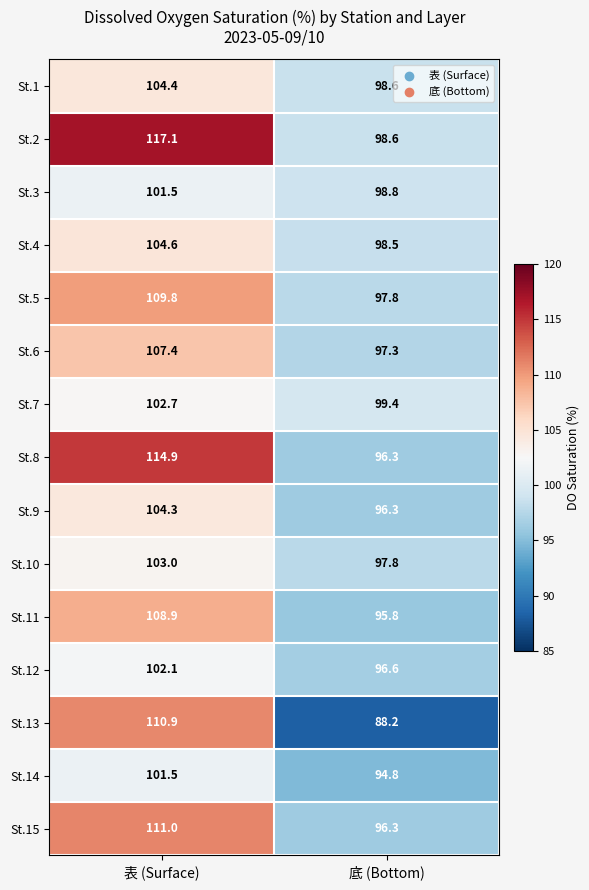

How many values in the St.14 series are below 101?

1